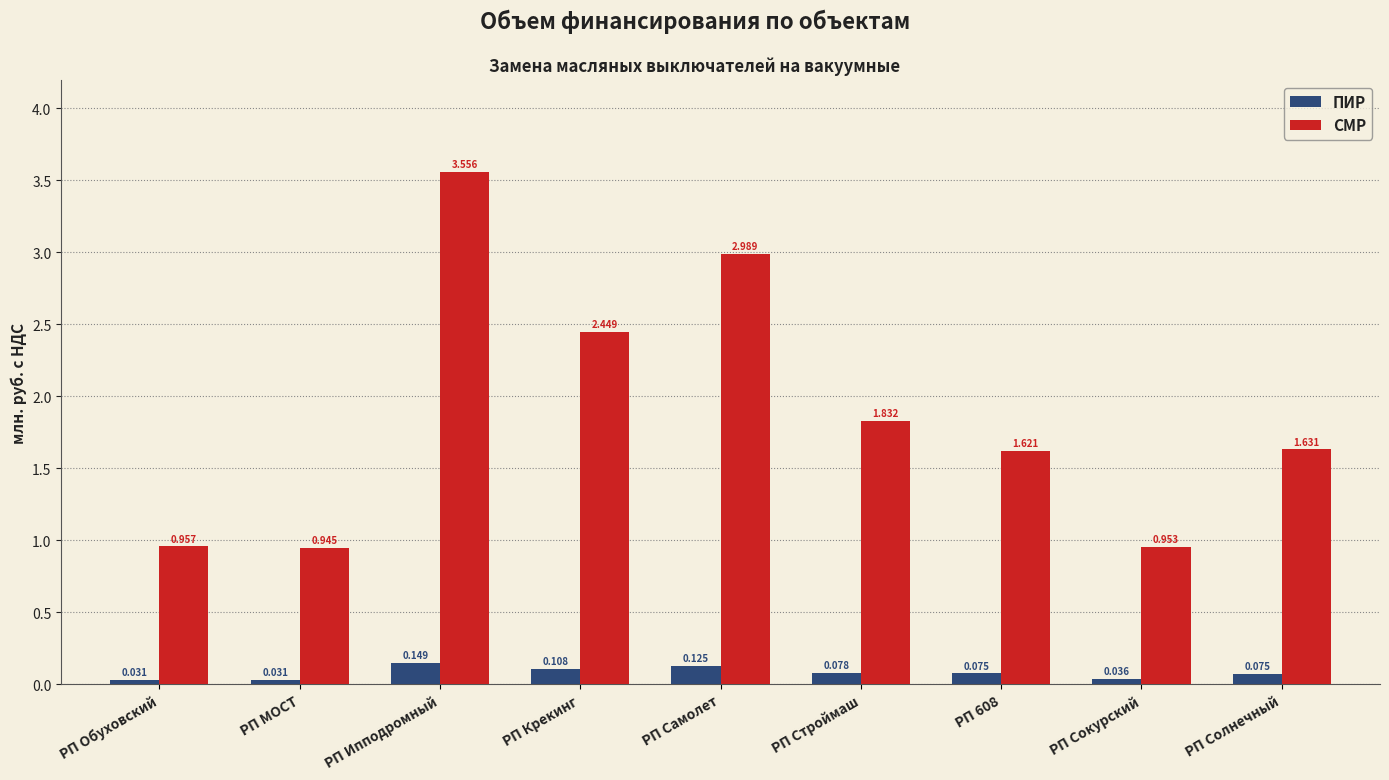

True or false: СМР has a value of 1.4 at РП Самолет.

False